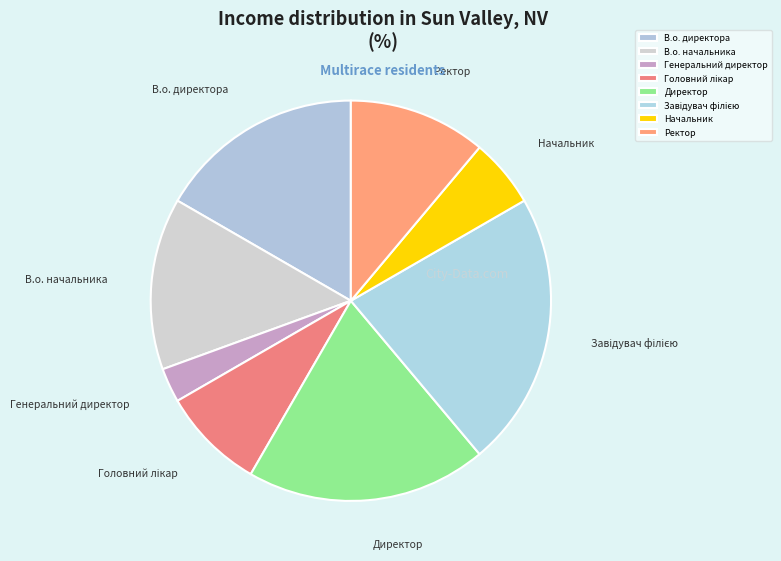

Is there a majority slice in this chart?

No